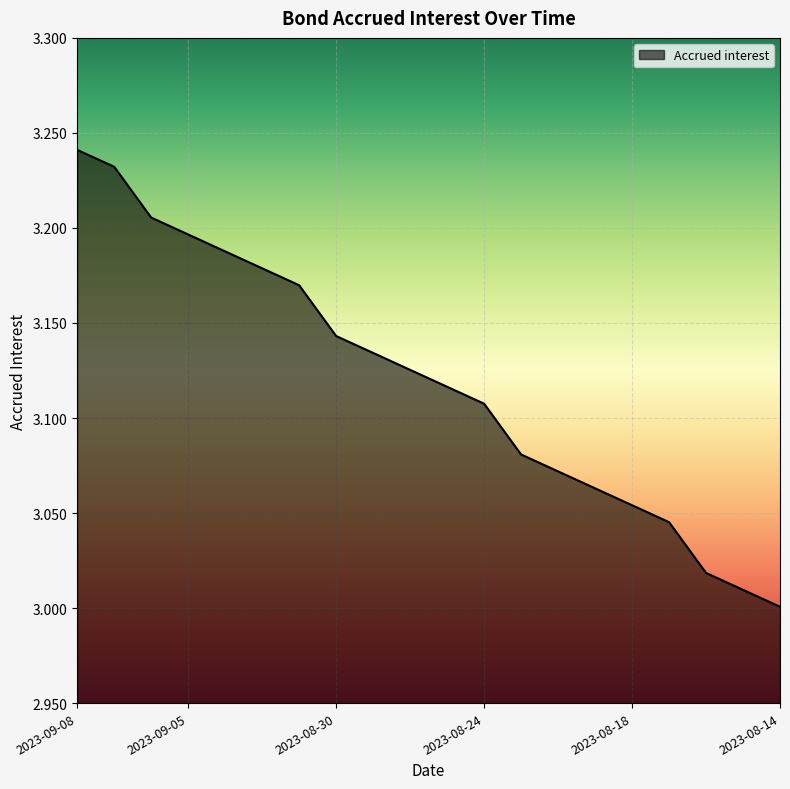

Which label corresponds to the largest value in the chart?

2023-09-08